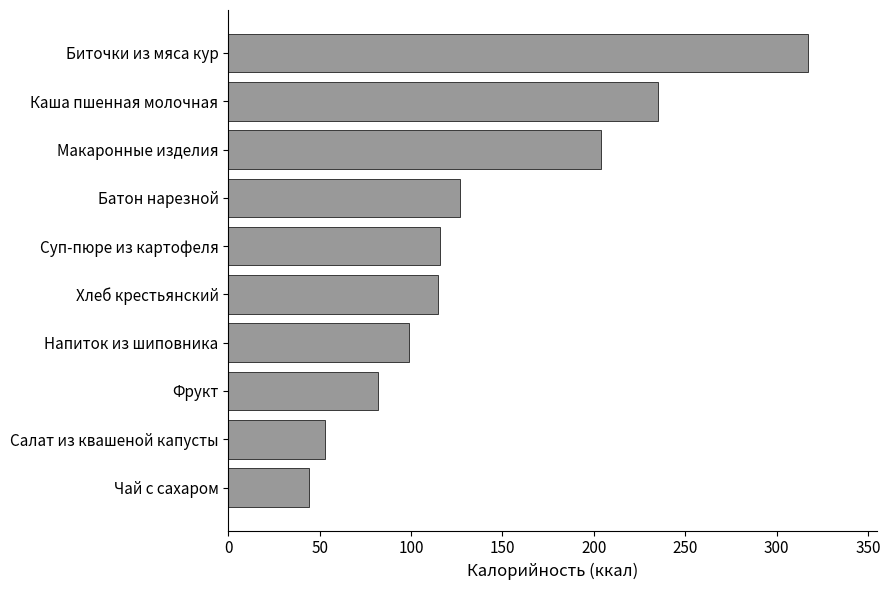

How many bars are there in total?

10